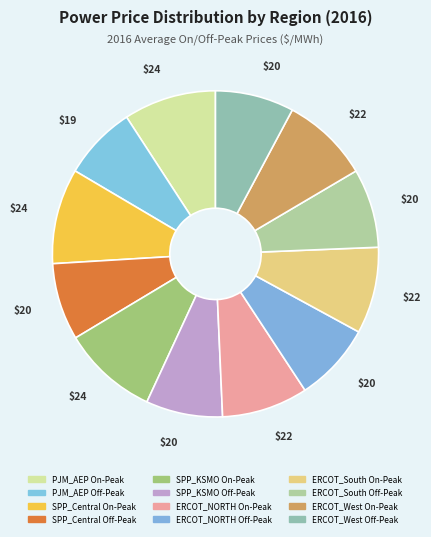

How many slices are in this pie chart?

12